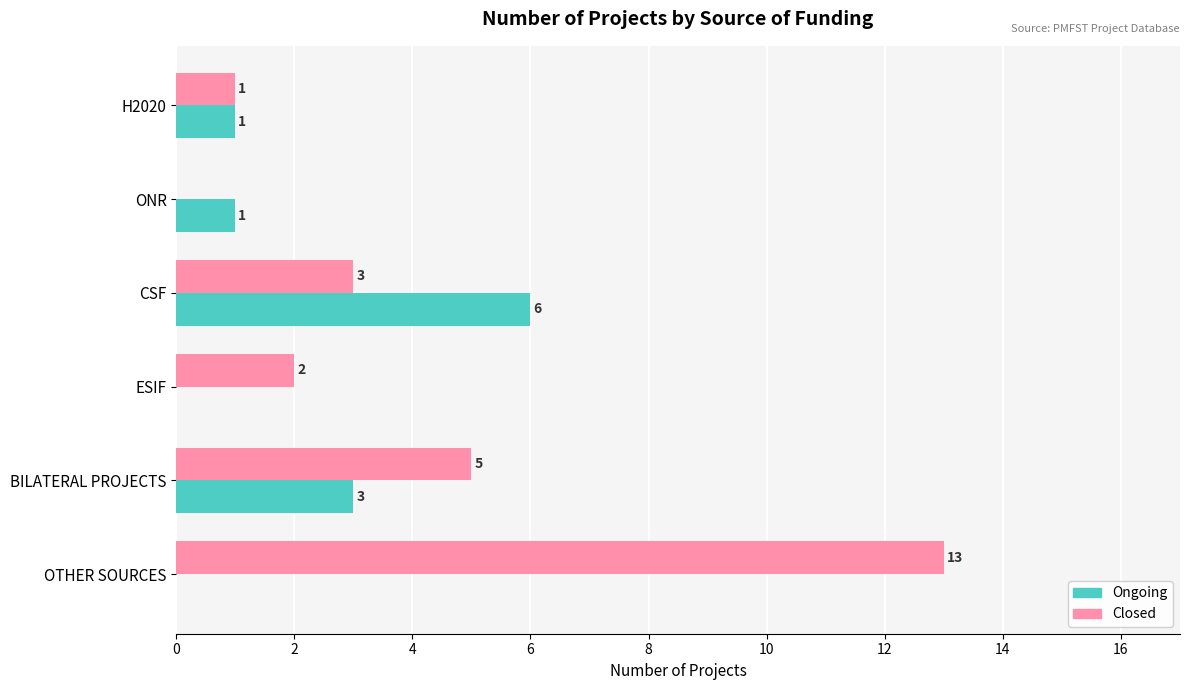

Which series has the largest total across all categories?

Closed